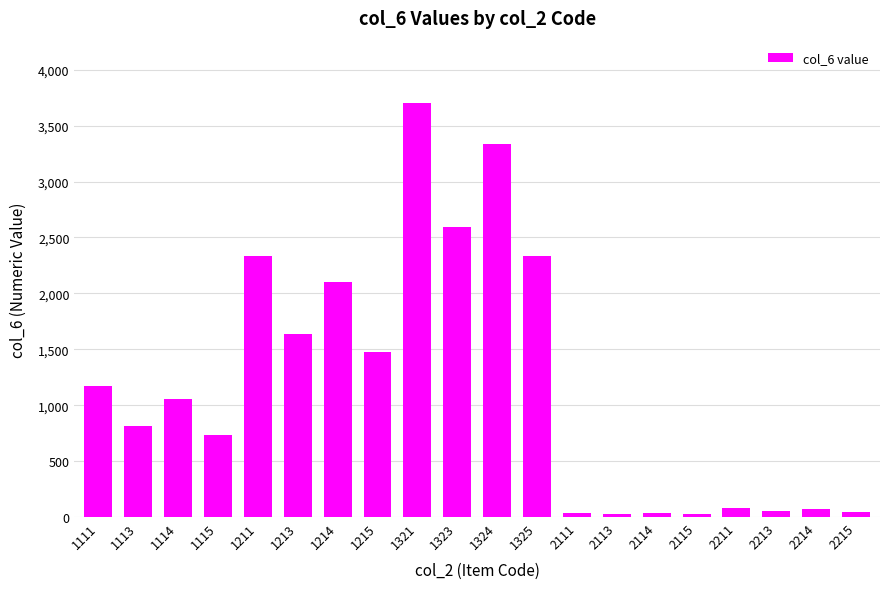

The chart shows a value of 1168 at 1111. True or false?

True